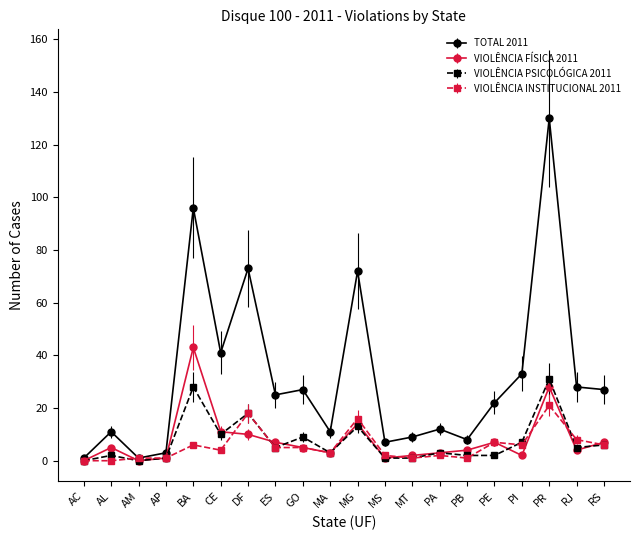

Which series has the largest range (max minus min)?

TOTAL 2011